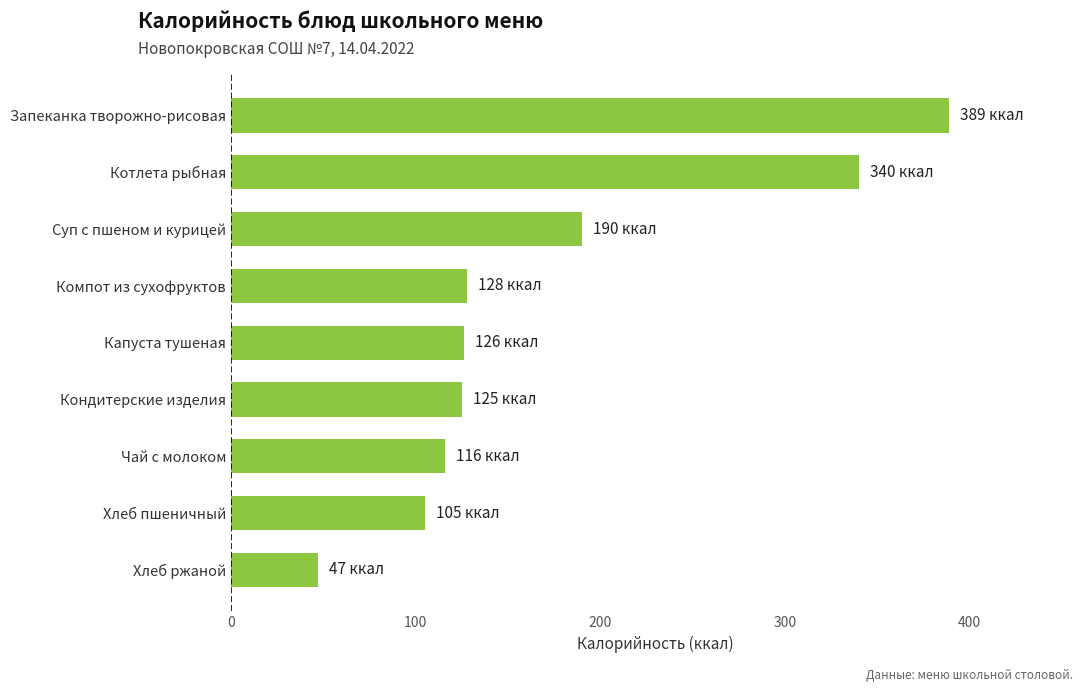

Is it true that the value at Хлеб ржаной is 47?

True